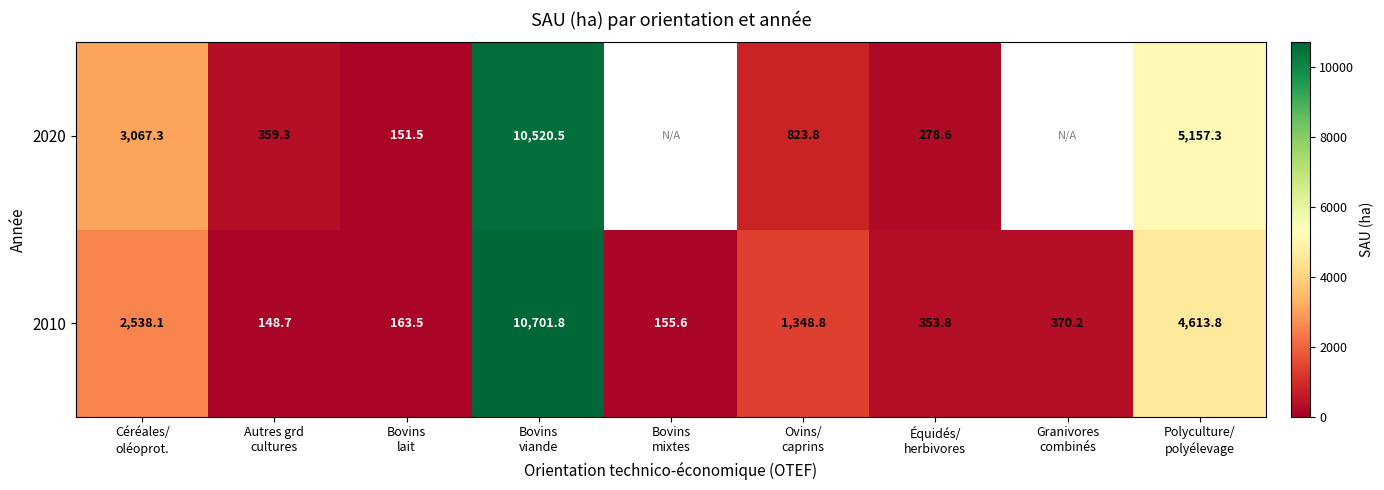

How many data points does each series have?

9